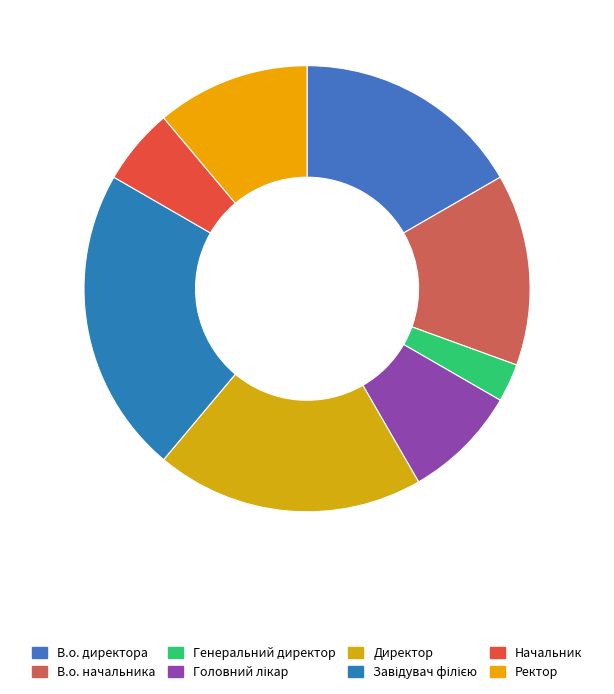

To the nearest percent, what is the difference between the largest and smallest slice percentages?

19%